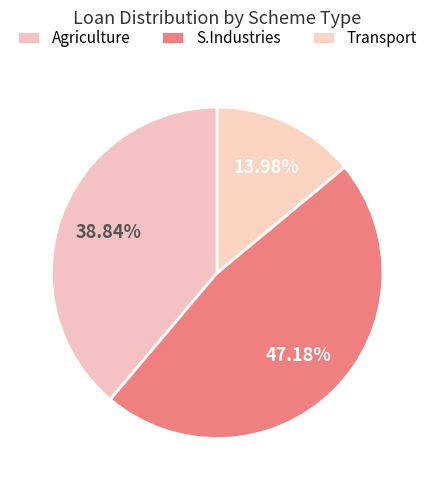

True or false: S.Industries accounts for 47% of the total.

True